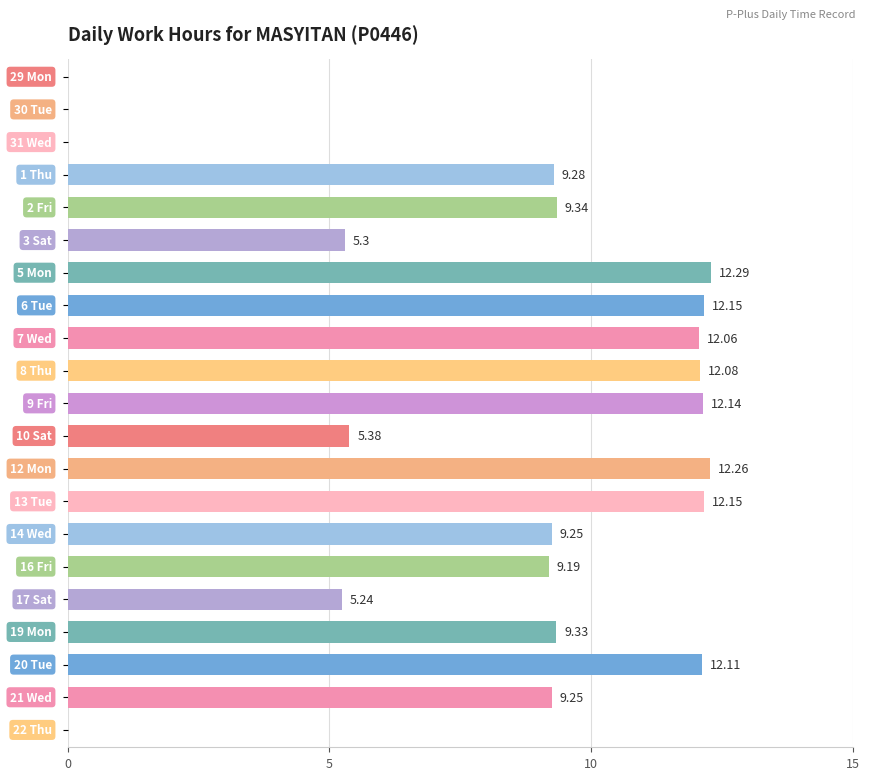

What is the sum of all values?

168.8